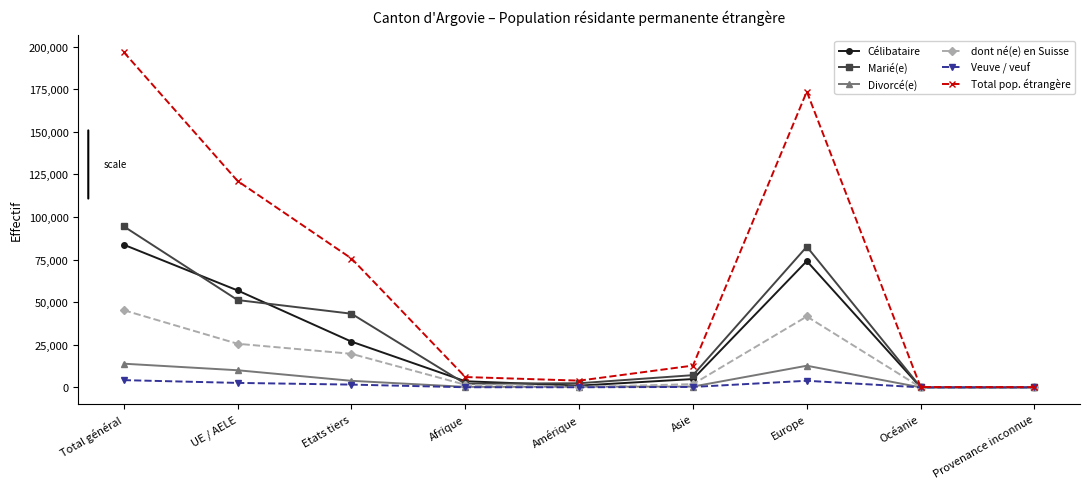

Which series has the widest spread of values?

Total pop. étrangère